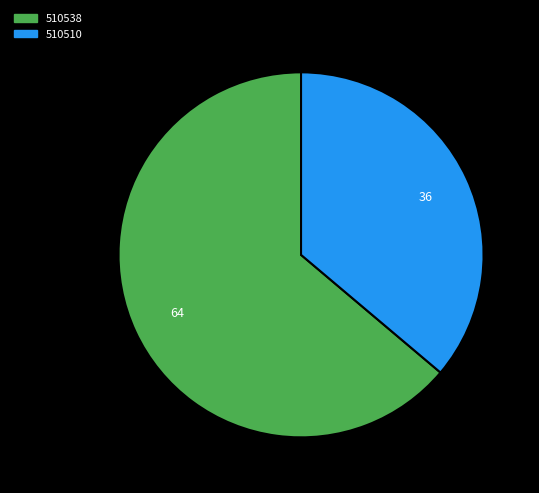

What is the smallest slice in the pie chart?

510510